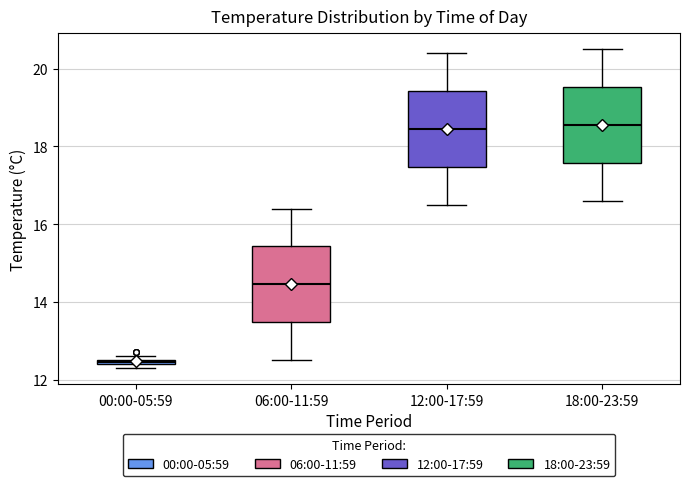

Where is the upper edge of the box for 00:00-05:59 on the y-axis? The values are not printed on the chart, so give them approximately, as read against the axis.

12.6